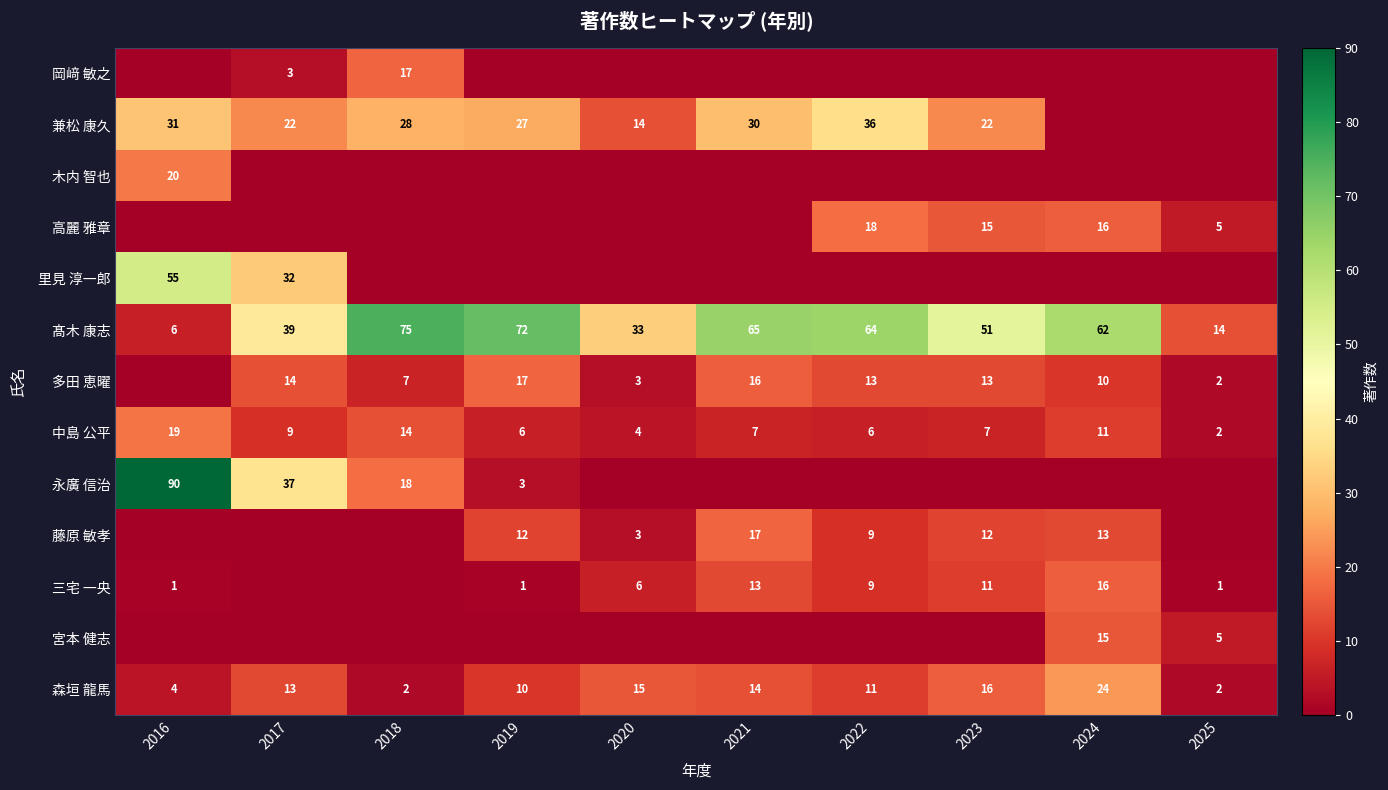

The value of 多田 恵曜 at 2024 is 10. True or false?

True